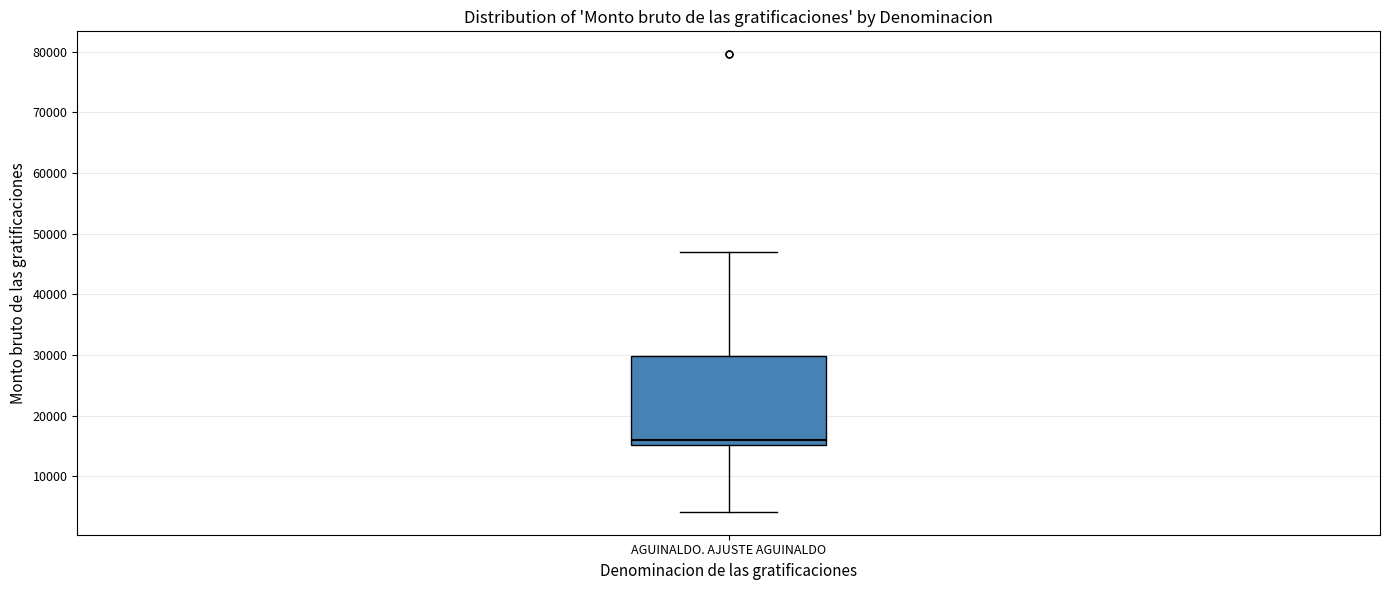

Transcribe this box plot: give where the median line is, the range the box spans, and where the two whiskers end, as read against the y-axis. The values are not printed on the chart, so give them approximately, as read against the axis.

median 16000, box 15000 to 30000, whiskers 4000 to 47000